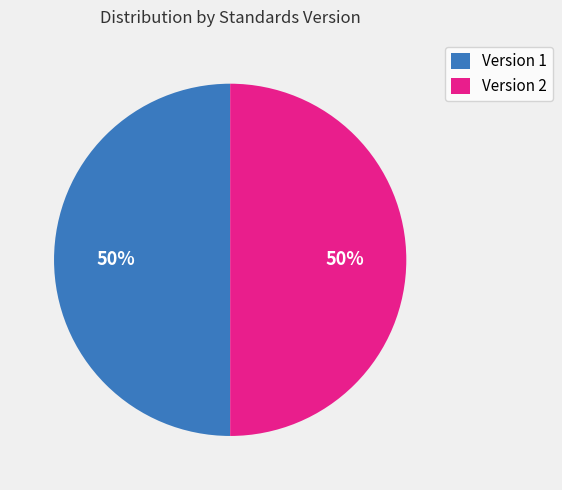

The Version 2 slice represents 37% of the pie. True or false?

False